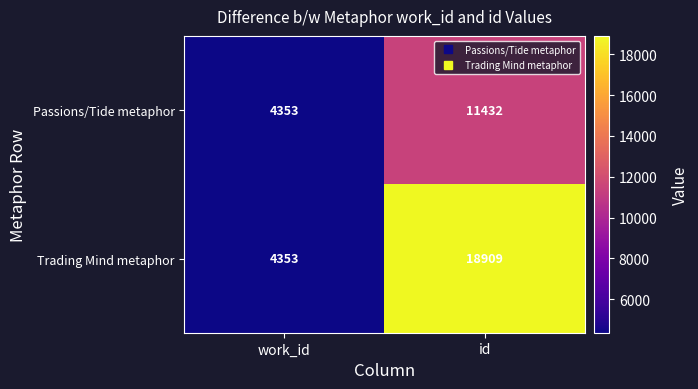

At how many categories does at least one series exceed 5899?

1